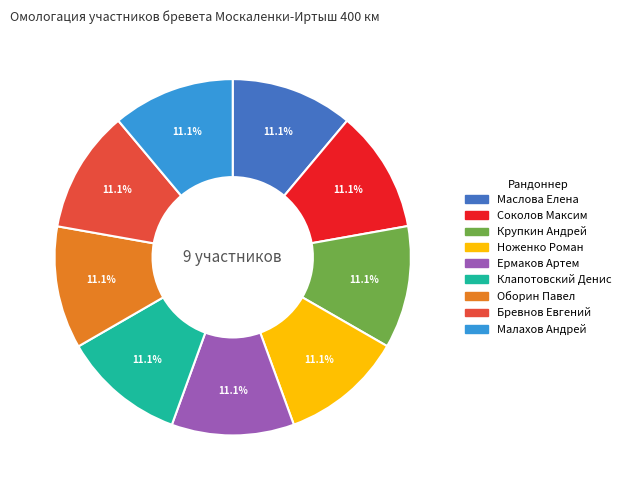

The Крупкин Андрей slice represents 20% of the pie. True or false?

False